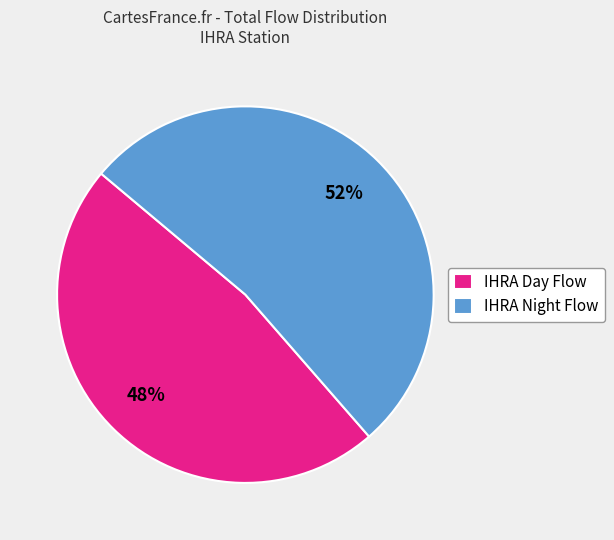

Is there a majority slice in this chart?

Yes